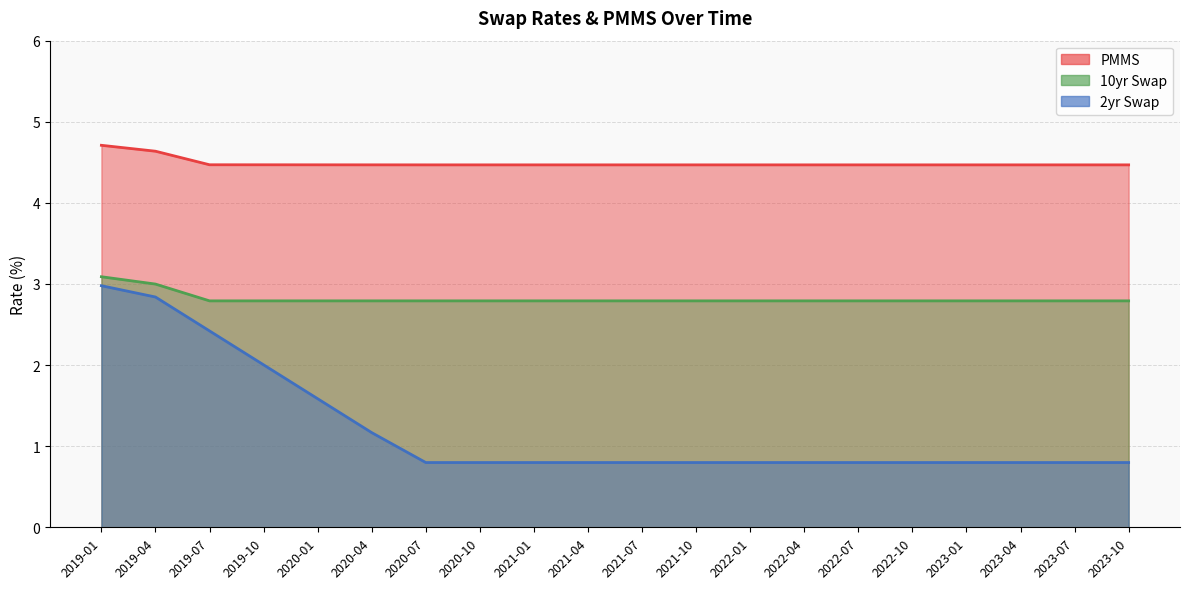

True or false: 2yr Swap and 10yr Swap intersect in this chart.

False